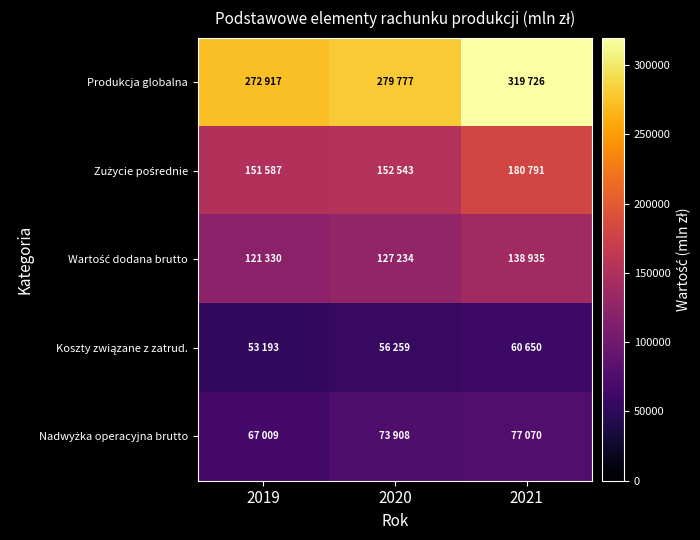

List the series in order of their peak value, highest first.

Produkcja globalna, Zużycie pośrednie, Wartość dodana brutto, Nadwyżka operacyjna brutto, Koszty związane z zatrud.